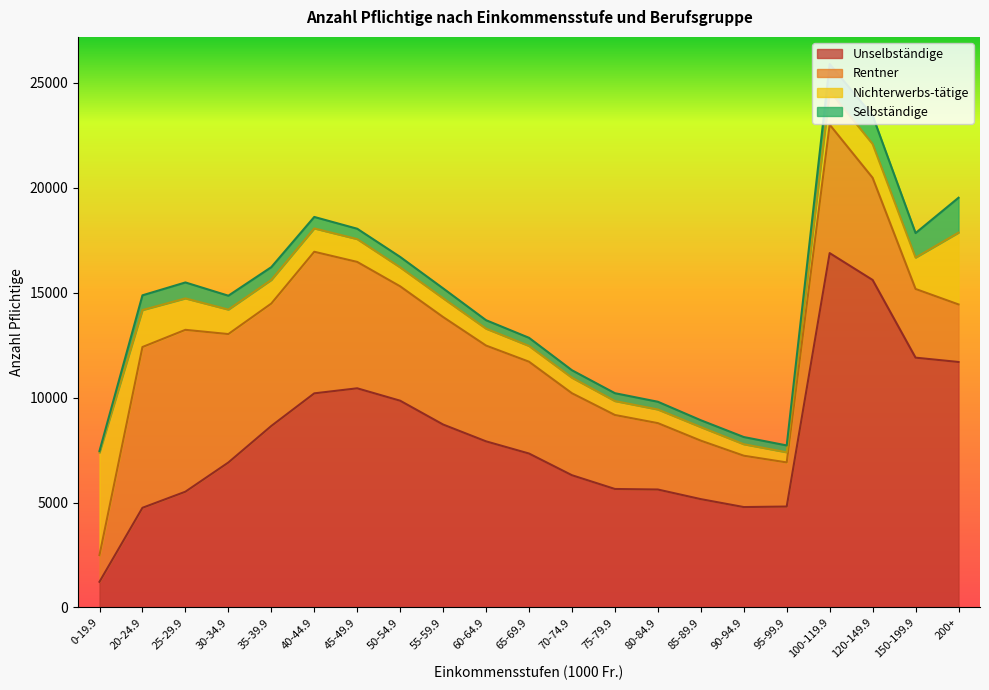

What are all the series names shown in the legend?

Unselbständige, Rentner, Nichterwerbs-tätige, Selbständige